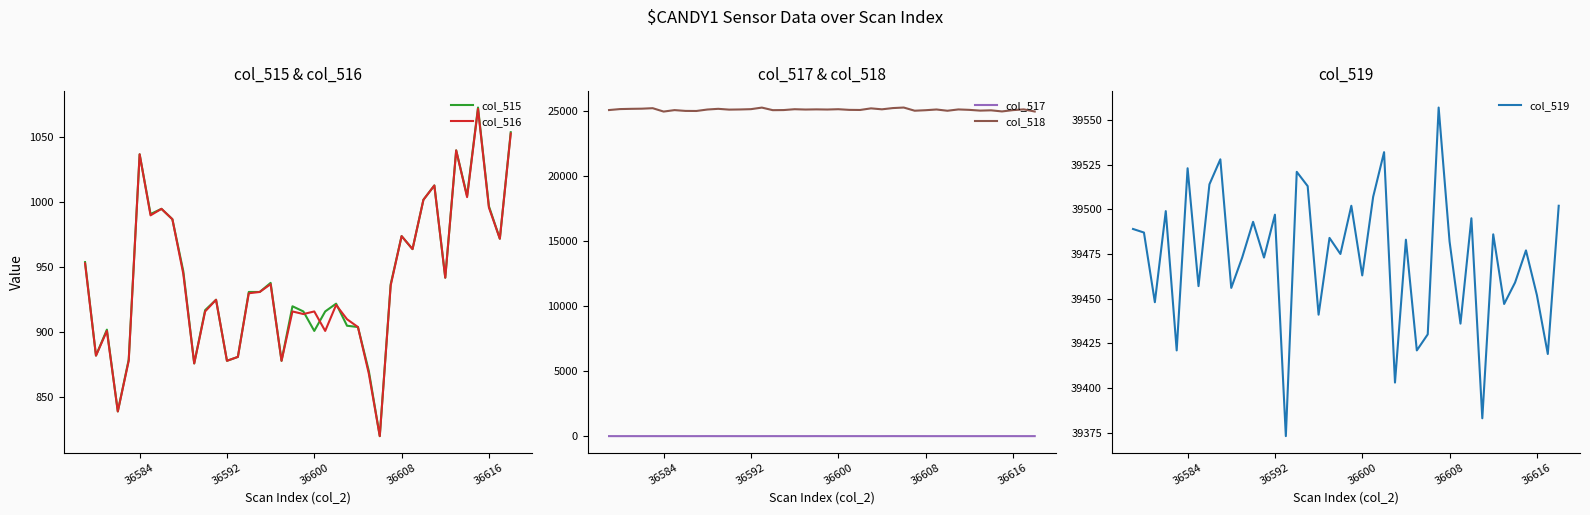

What is the highest value of the col_516 series?

1072